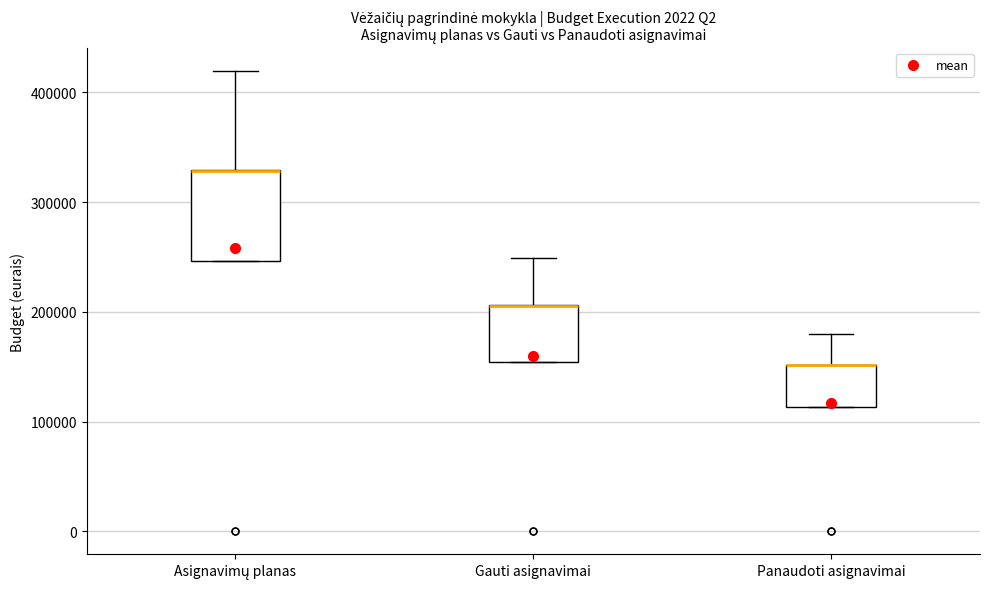

Reading left to right, transcribe this box plot: for each box, give where its median line is, the range the box spans, and where its two whiskers end, as read against the y-axis. The values are not printed on the chart, so give them approximately, as read against the axis.

Asignavimų planas: median 330000 (drawn on the box's upper edge), box 250000 to 330000, whiskers 250000 to 420000
Gauti asignavimai: median 210000 (drawn on the box's upper edge), box 150000 to 210000, whiskers 150000 to 250000
Panaudoti asignavimai: median 150000 (drawn on the box's upper edge), box 110000 to 150000, whiskers 110000 to 180000